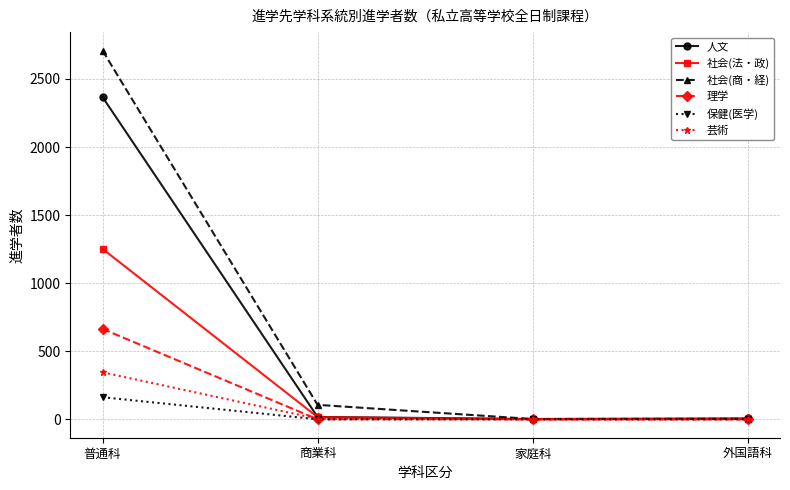

Is this an area chart (filled region under the line)?

No